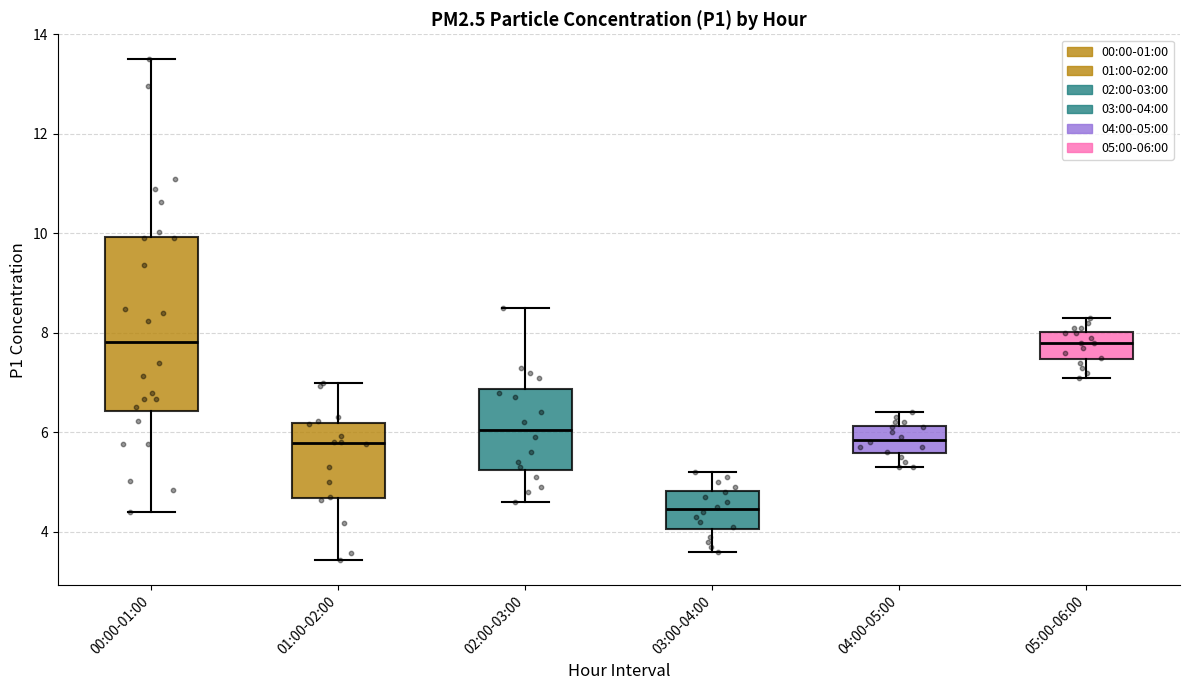

Which box is the tallest, from its lower edge to its upper edge?

00:00-01:00